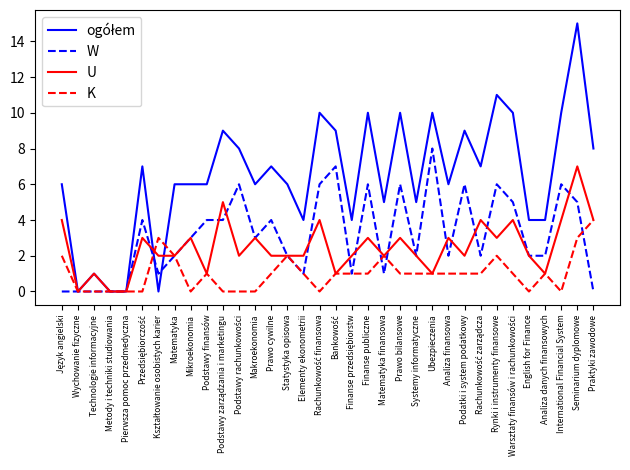

What is the highest value of the W series?

8